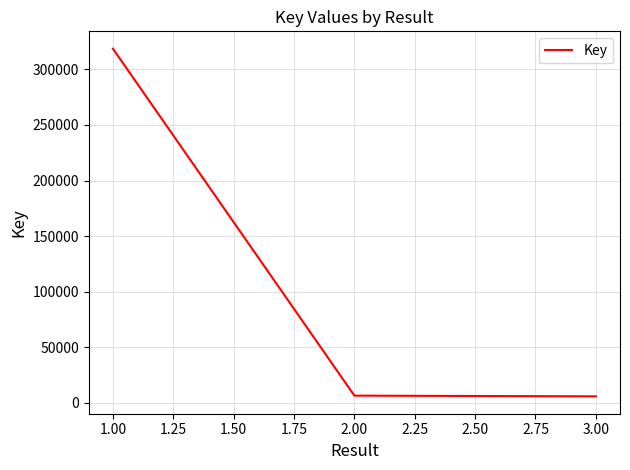

What is the difference between the maximum and minimum values?

313019